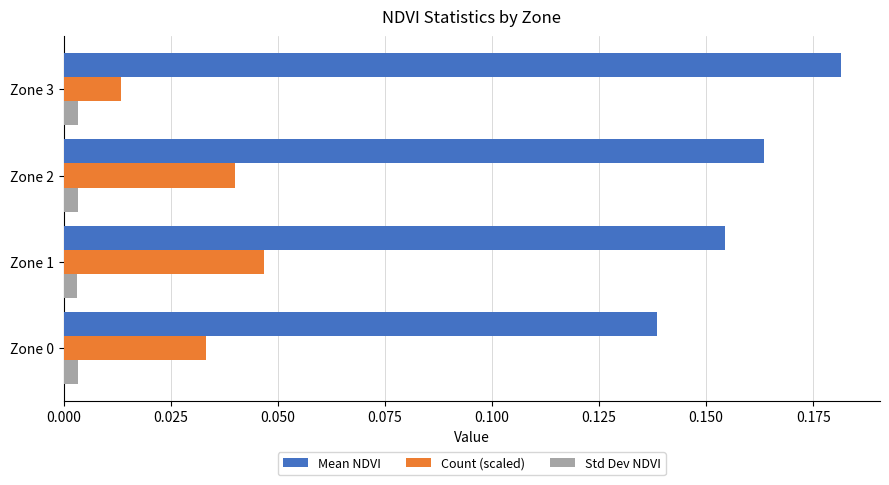

Between Zone 0 and Zone 2, which series saw the biggest shift?

Mean NDVI